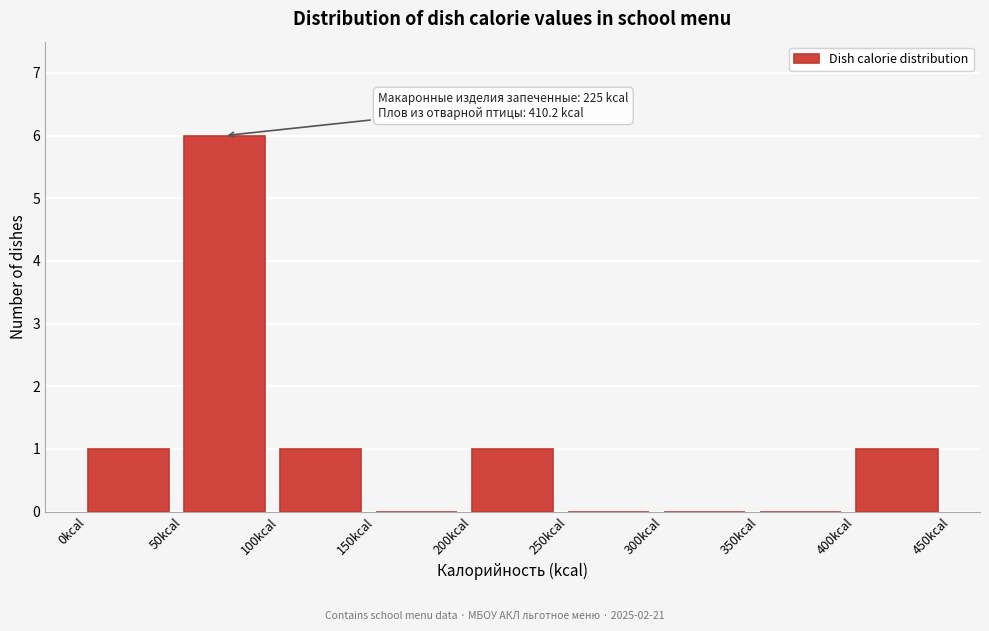

Which range on the x-axis has the tallest bar?

50 to 100